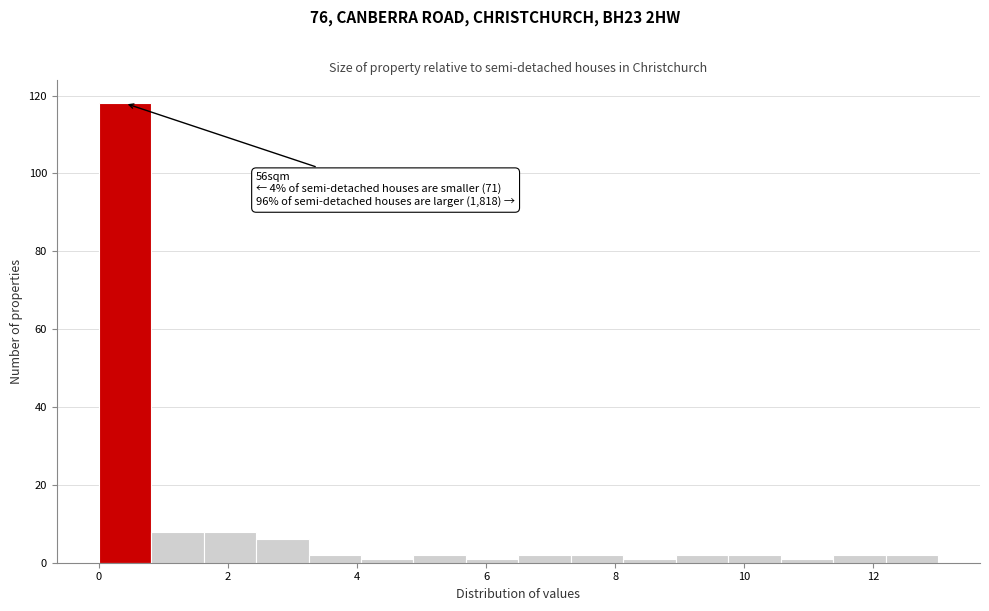

Which range on the x-axis has the tallest bar?

0.0 to 0.8